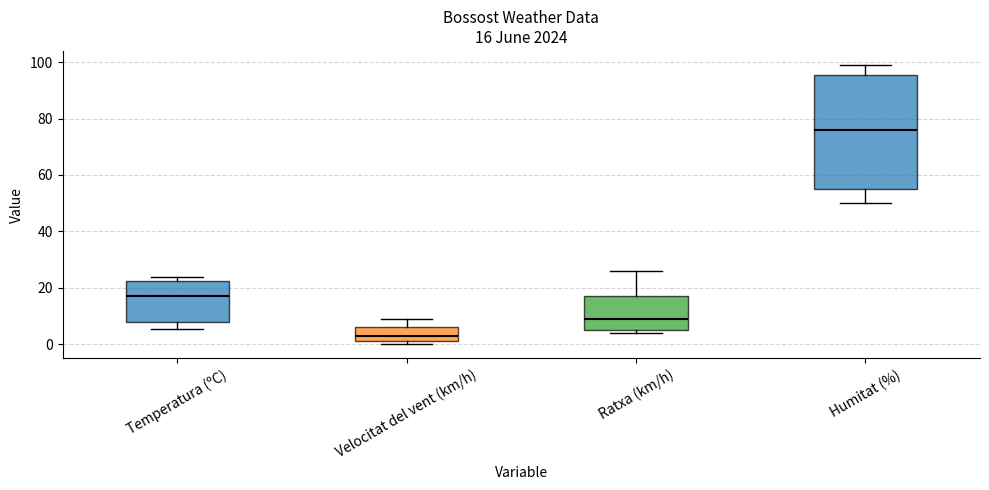

Which box is the tallest, from its lower edge to its upper edge?

Humitat (%)